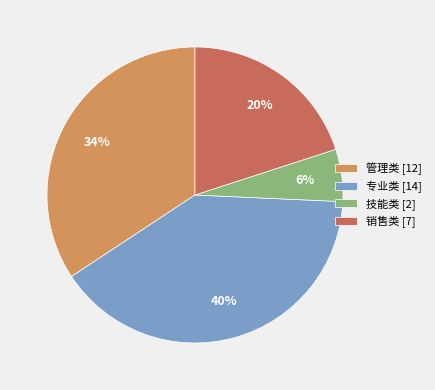

To the nearest percent, what is the average slice percentage?

25%